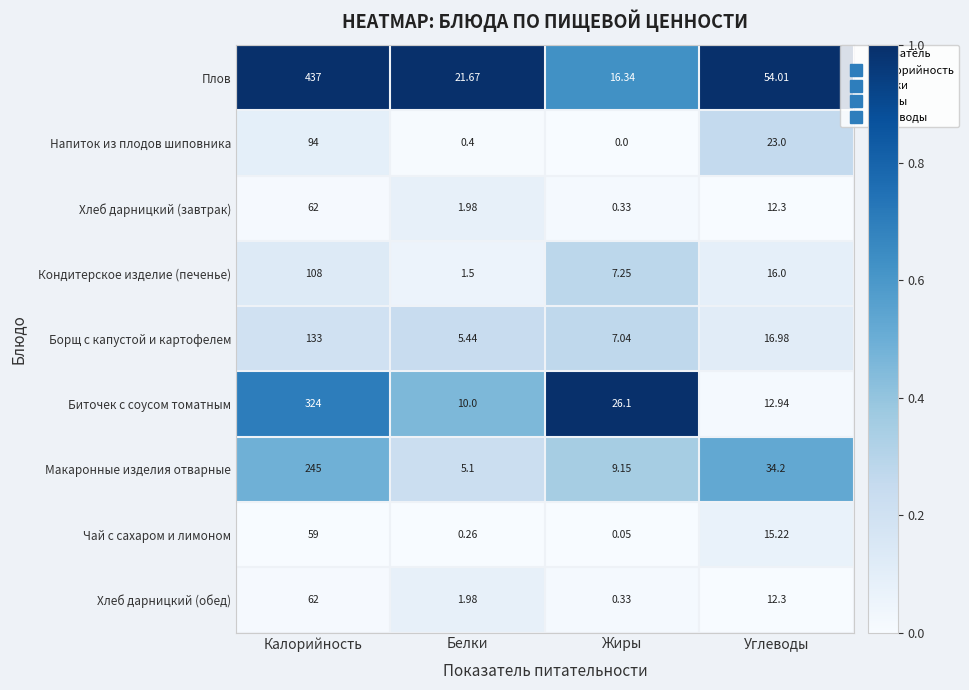

List the labels in order of Кондитерское изделие (печенье) value, smallest first.

Белки, Жиры, Углеводы, Калорийность